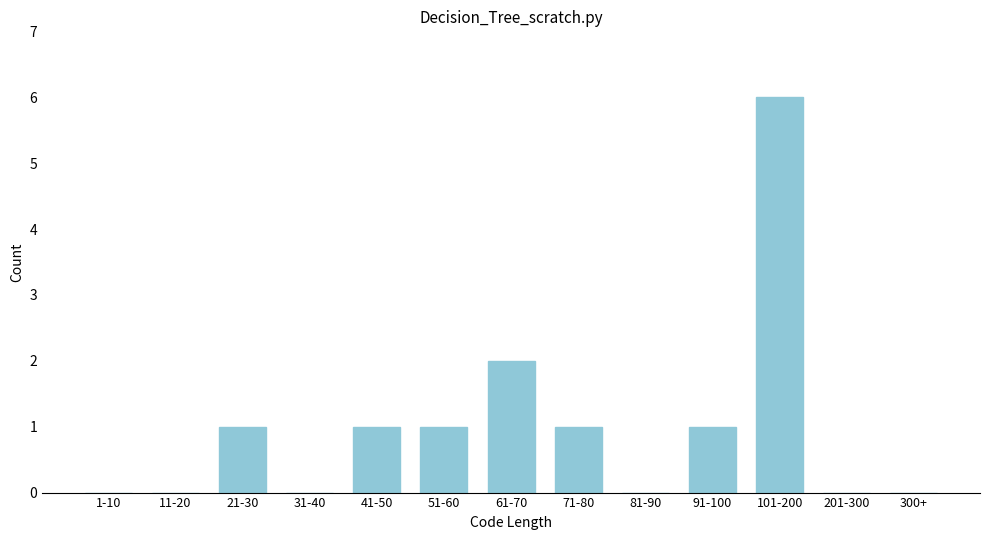

Reading left to right, transcribe all the data shown in this chart.

1-10=0	11-20=0	21-30=1	31-40=0	41-50=1	51-60=1	61-70=2	71-80=1	81-90=0	91-100=1	101-200=6	201-300=0	300+=0